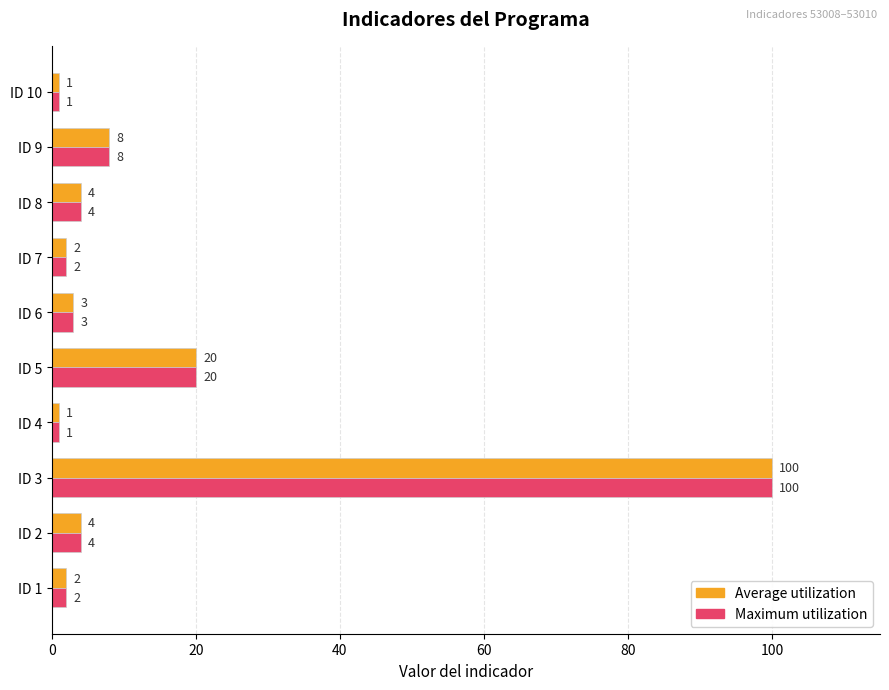

Is the value of Maximum utilization at ID 9 greater than the value of Average utilization at ID 10?

Yes